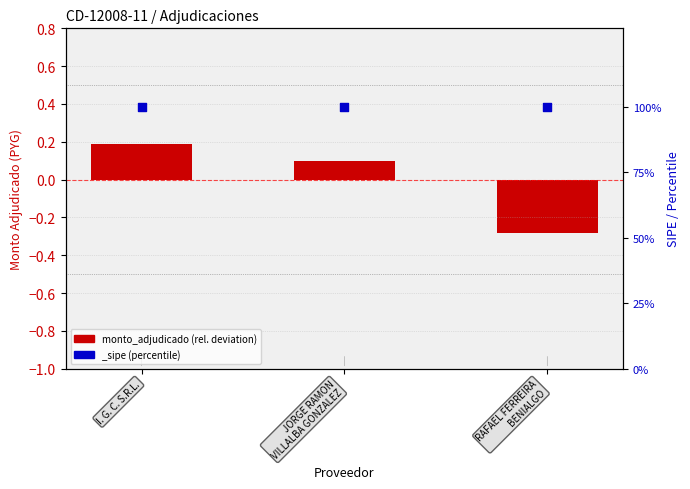

What is the change in value from JORGE RAMON
VILLALBA GONZALEZ to RAFAEL FERREIRA
BENIALGO?

-0.4